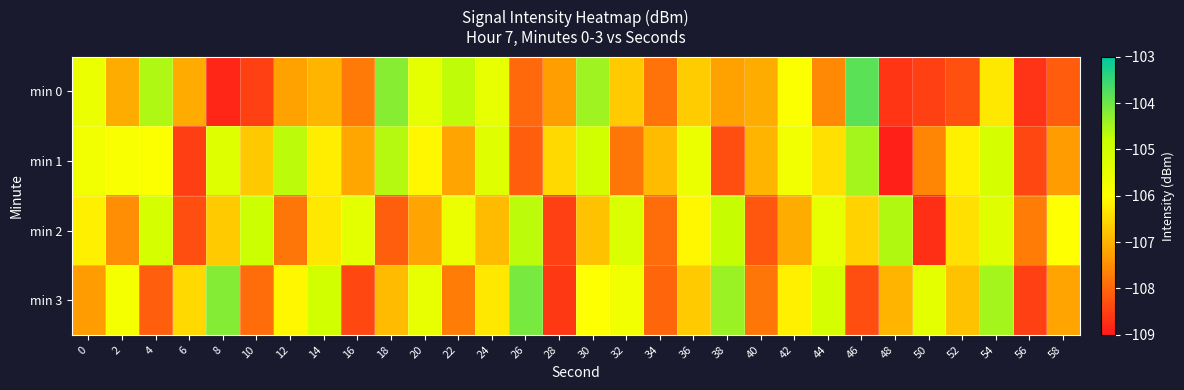

At 54, list the series in order from largest to smallest.

min 3, min 1, min 2, min 0